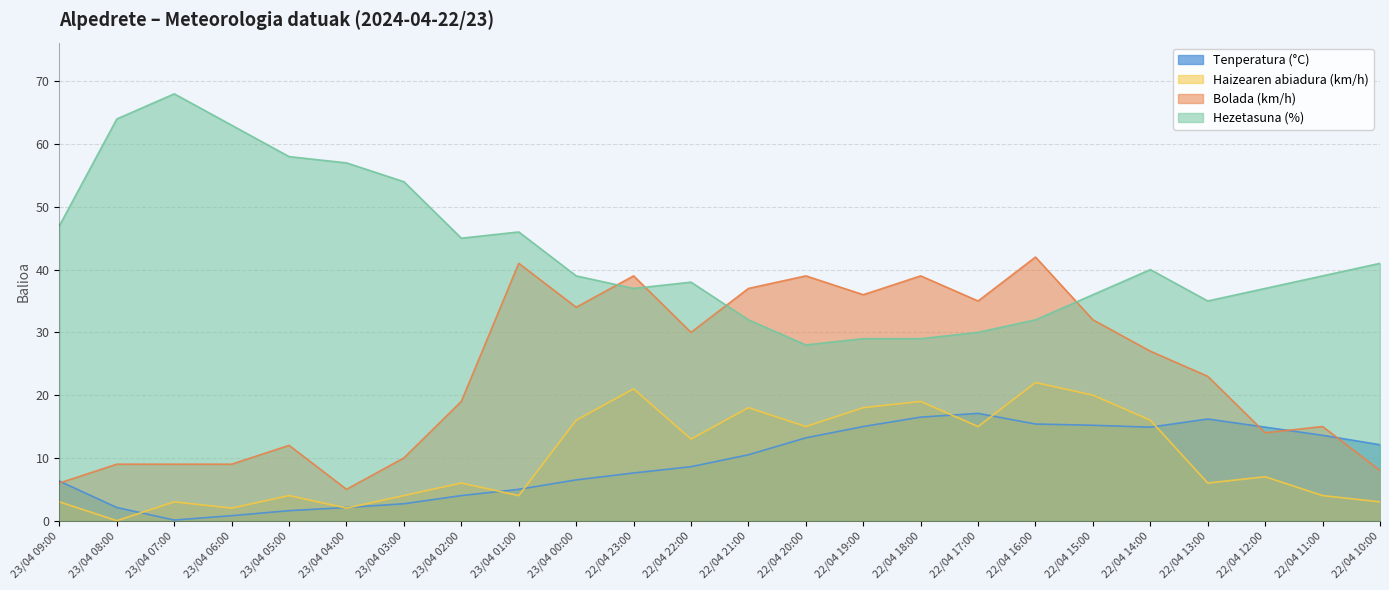

What is the difference between the highest and lowest values at 22/04 17:00?

20.0